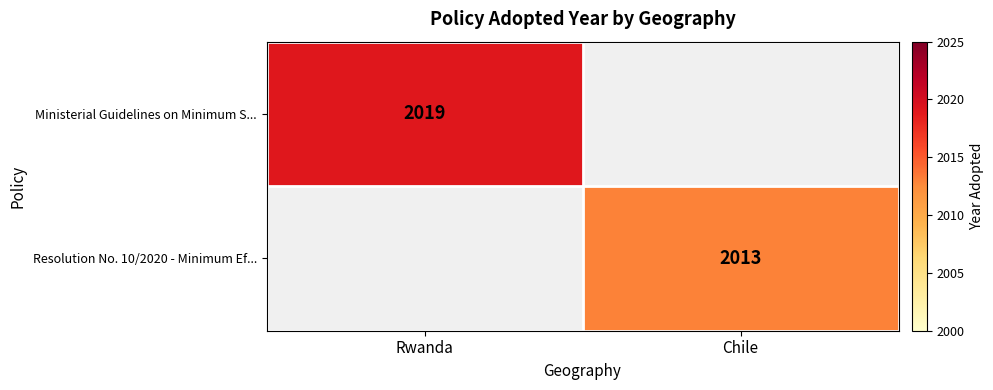

The Resolution No. 10/2020 - Minimum Ef... series shows 2013 at Chile. True or false?

True